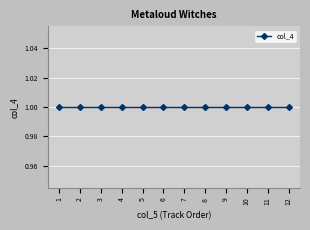

Is this an area chart (filled region under the line)?

No